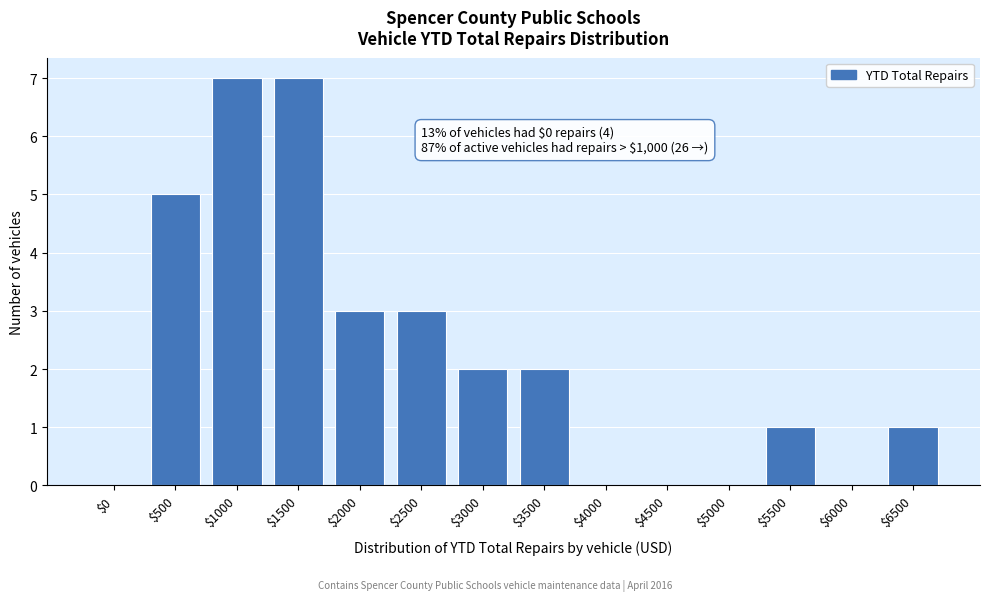

The chart shows a value of -4 at $6000. True or false?

False